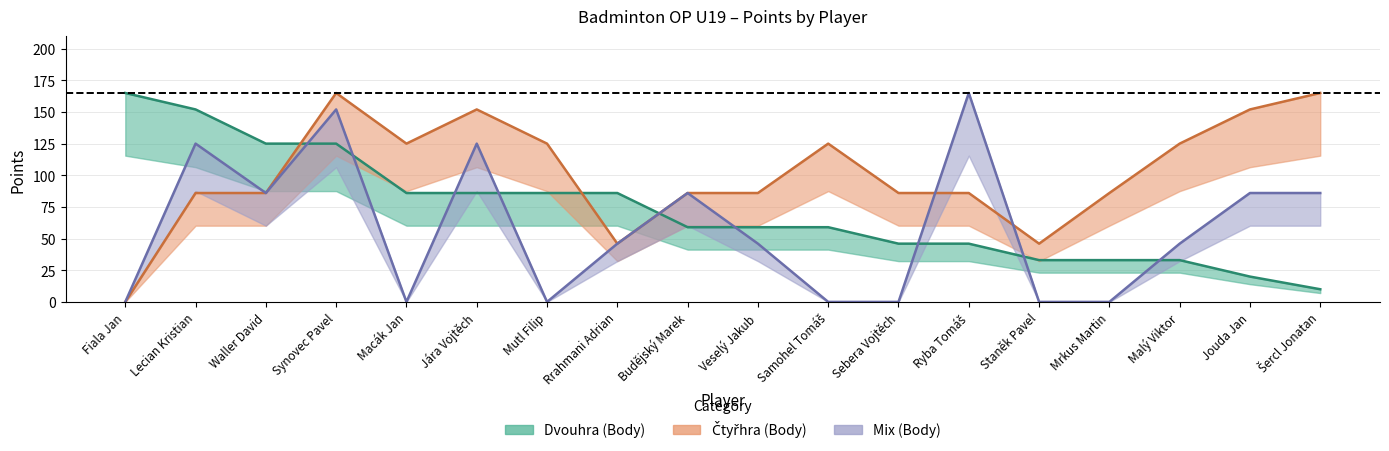

At which label does Čtyřhra (Body) first exceed 86?

Synovec Pavel